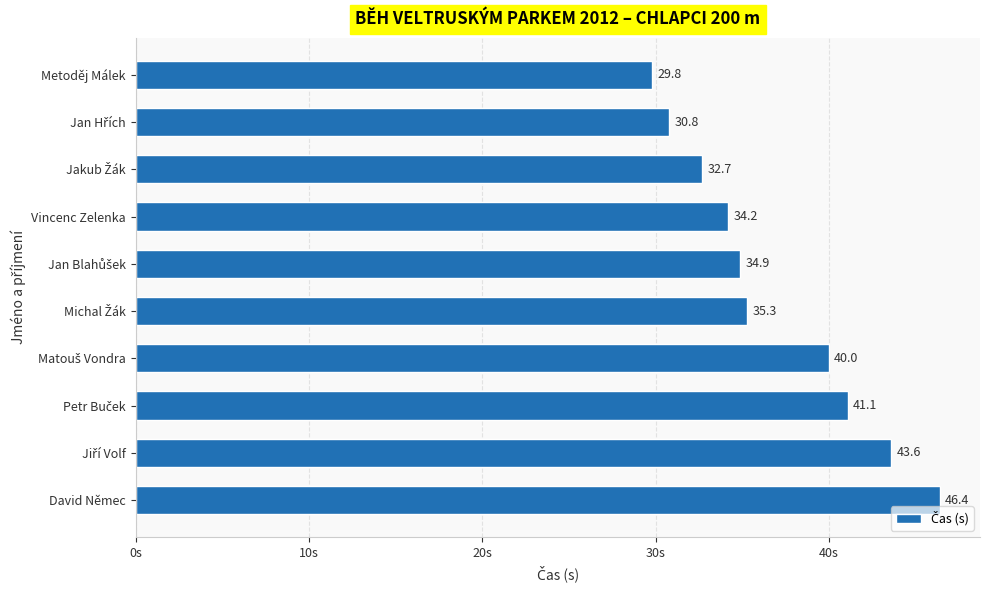

What is the label of the 7th bar from the bottom?

Vincenc Zelenka